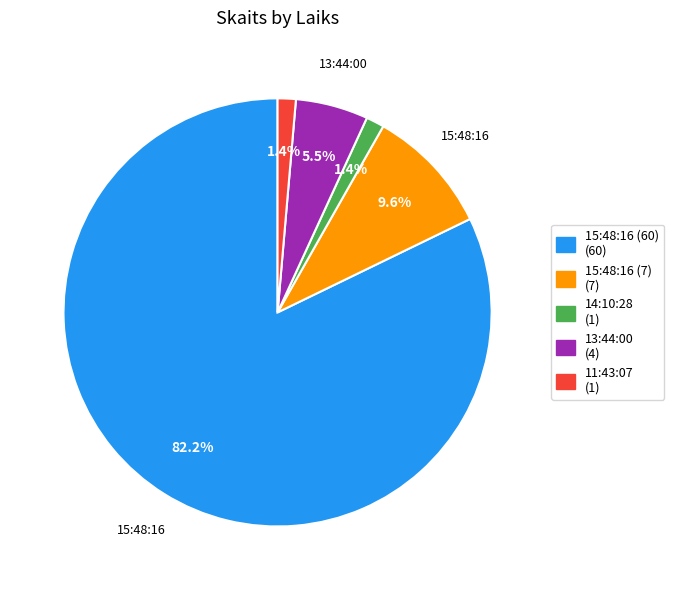

True or false: 15:48:16 (7) accounts for 16% of the total.

False